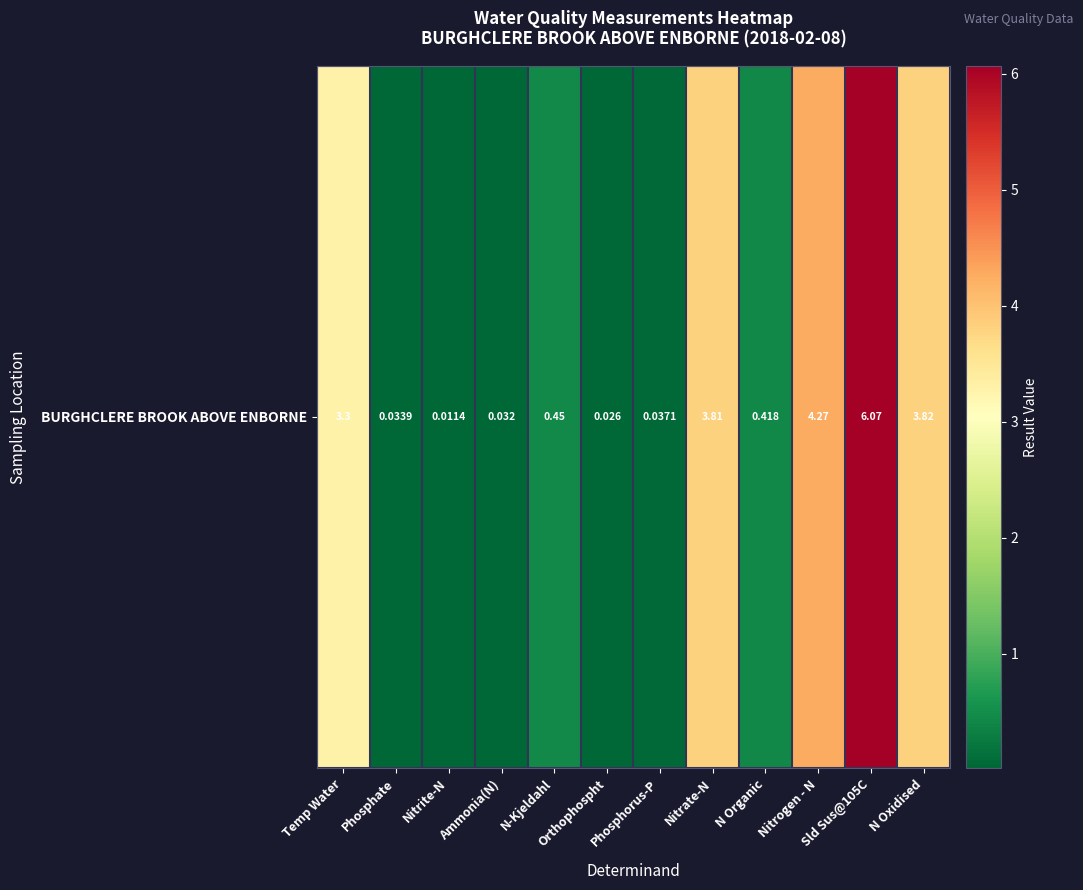

The chart shows a value of 0.0 at Nitrite-N. True or false?

True